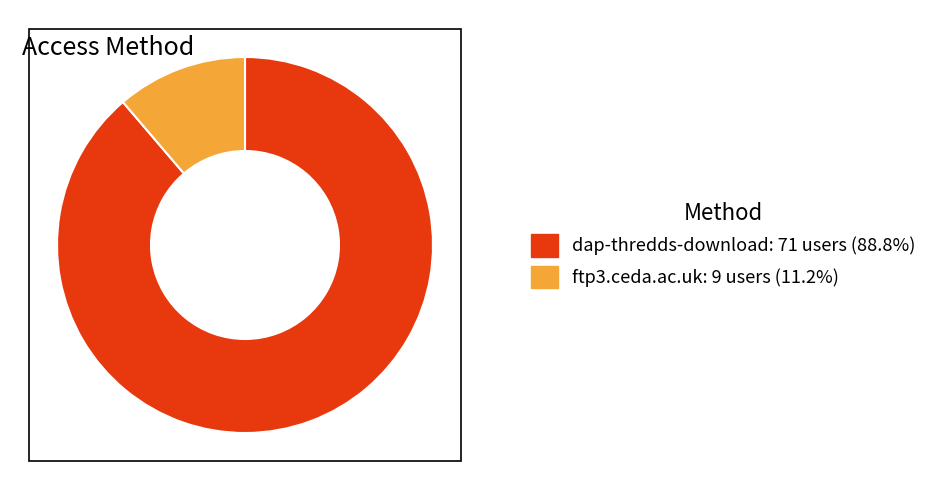

Does any single category account for the majority?

Yes